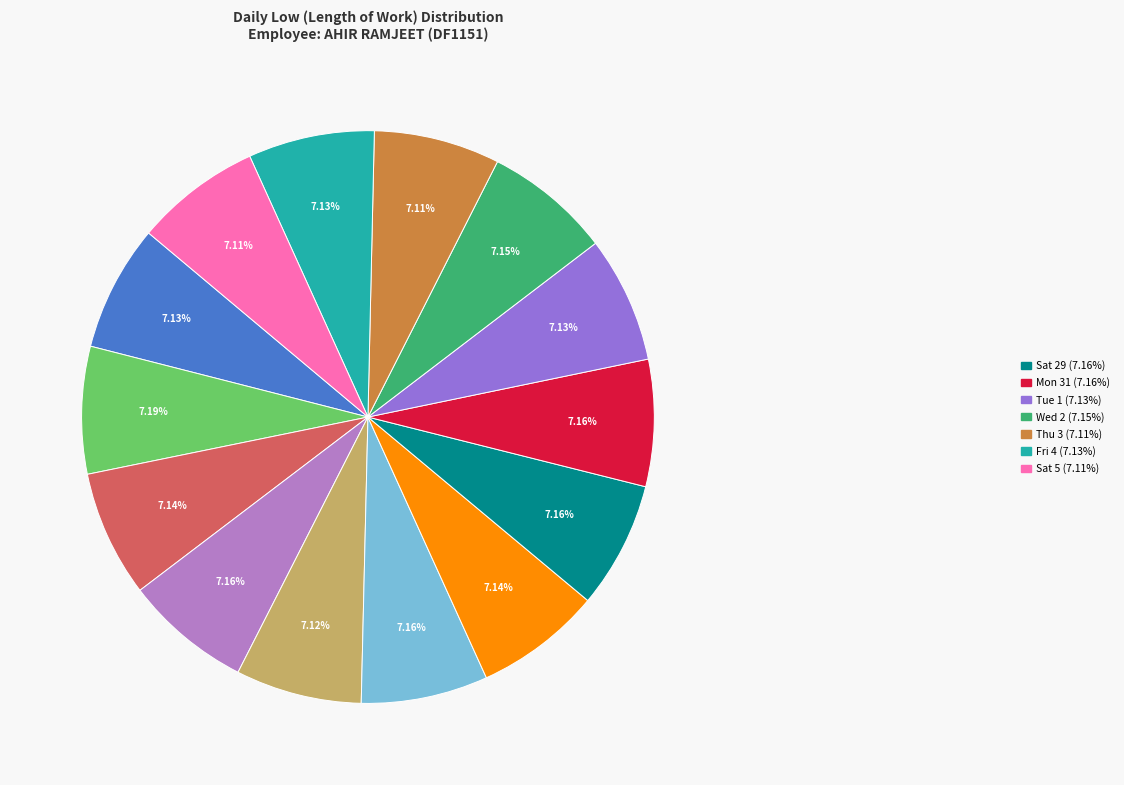

How many segments does this pie chart have?

14